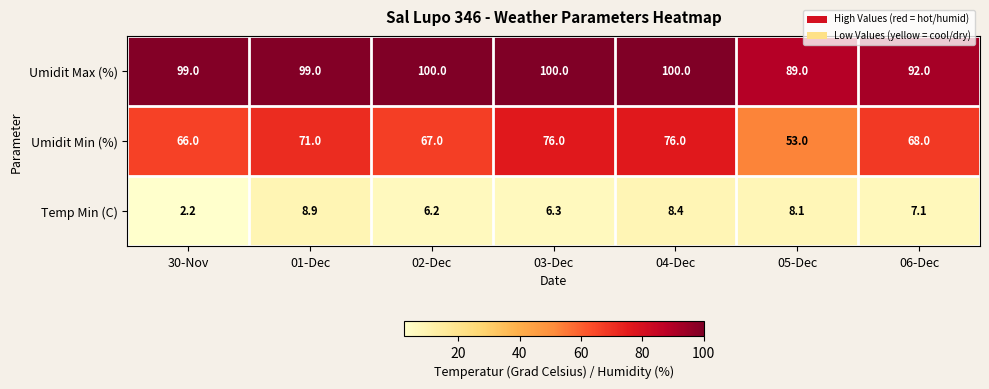

The value of Temp Min (C) at 03-Dec is 11.1. True or false?

False